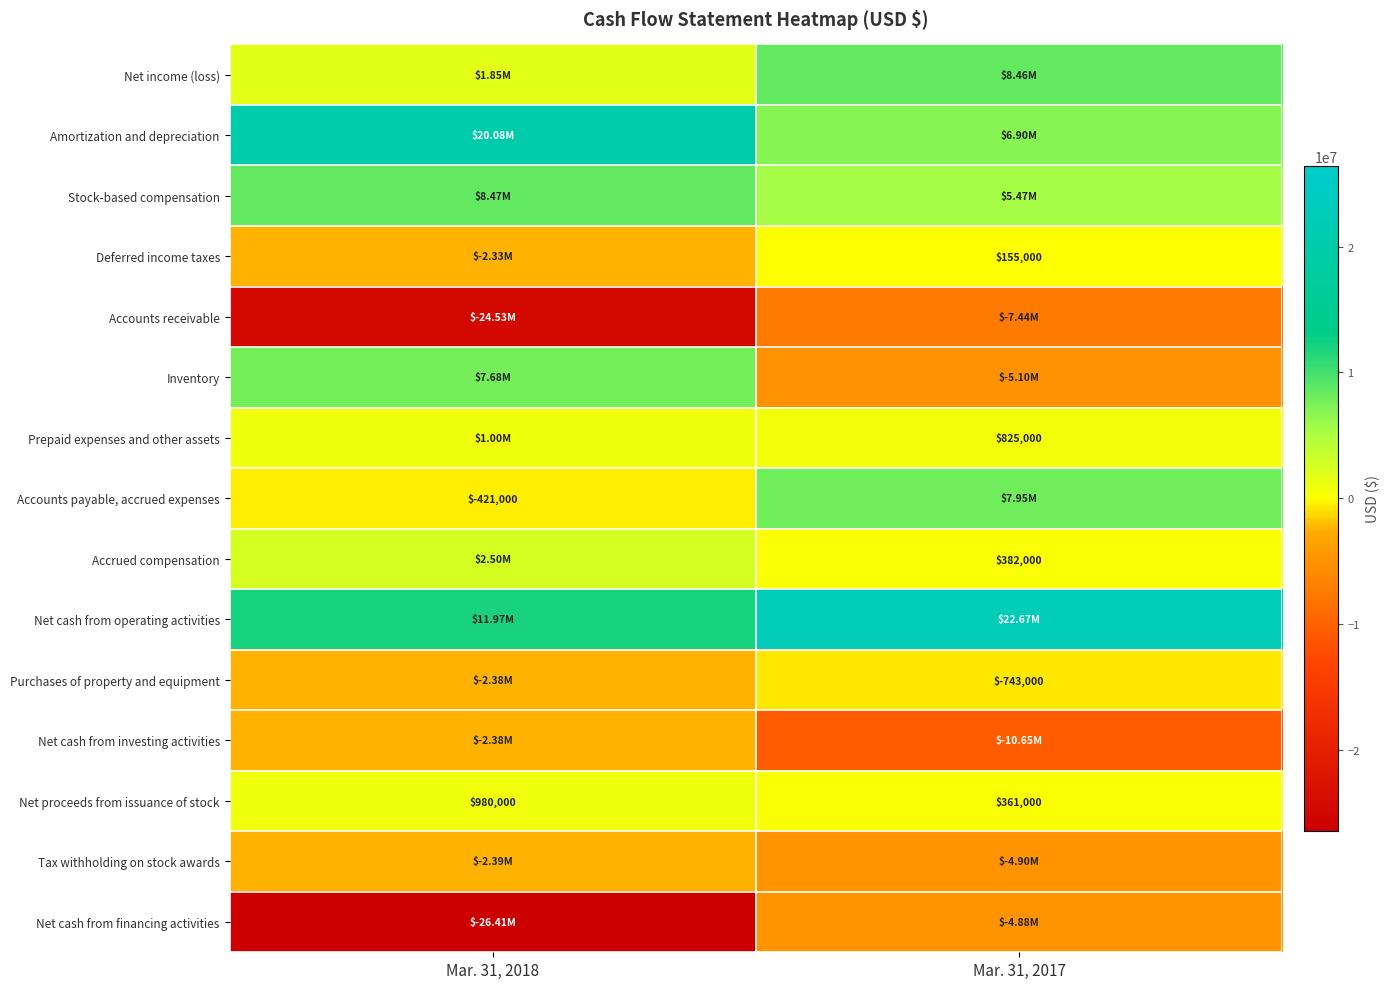

Which series has the largest total across all categories?

Net cash from operating activities